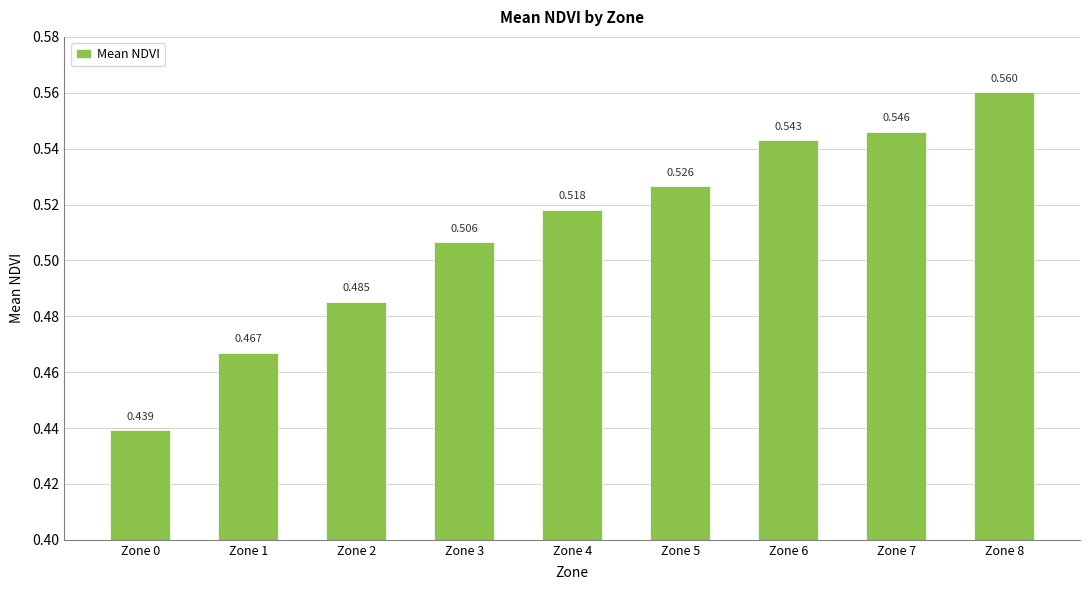

How many values are between 0 and 1?

9